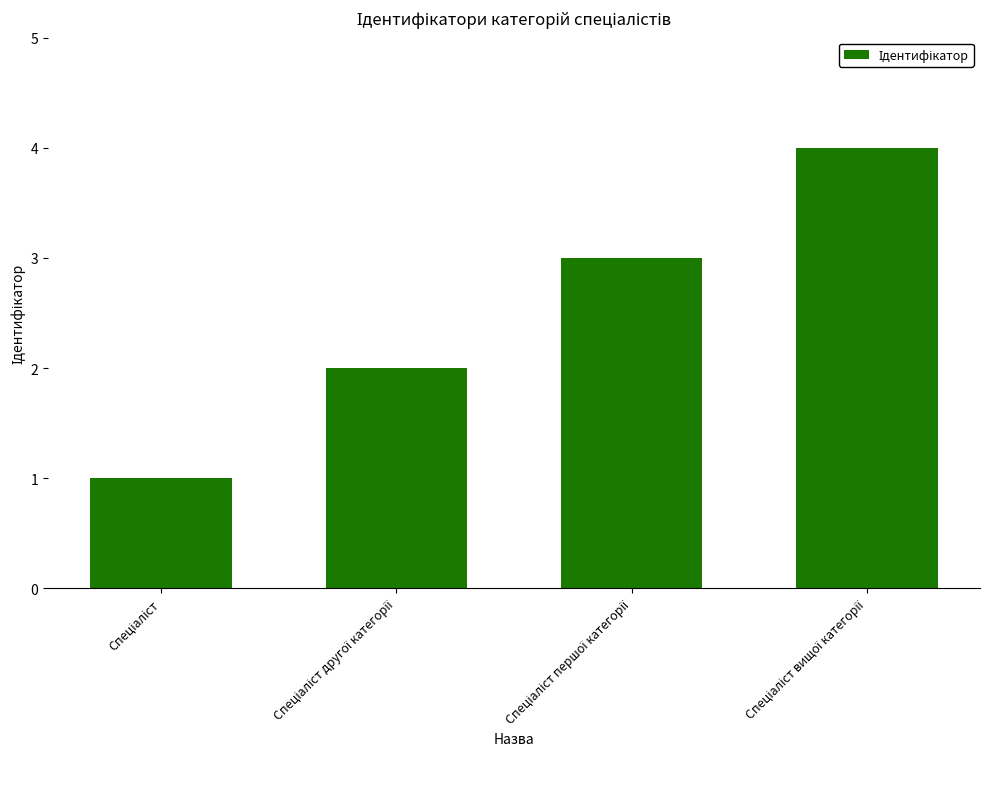

What is the sum of all values?

10